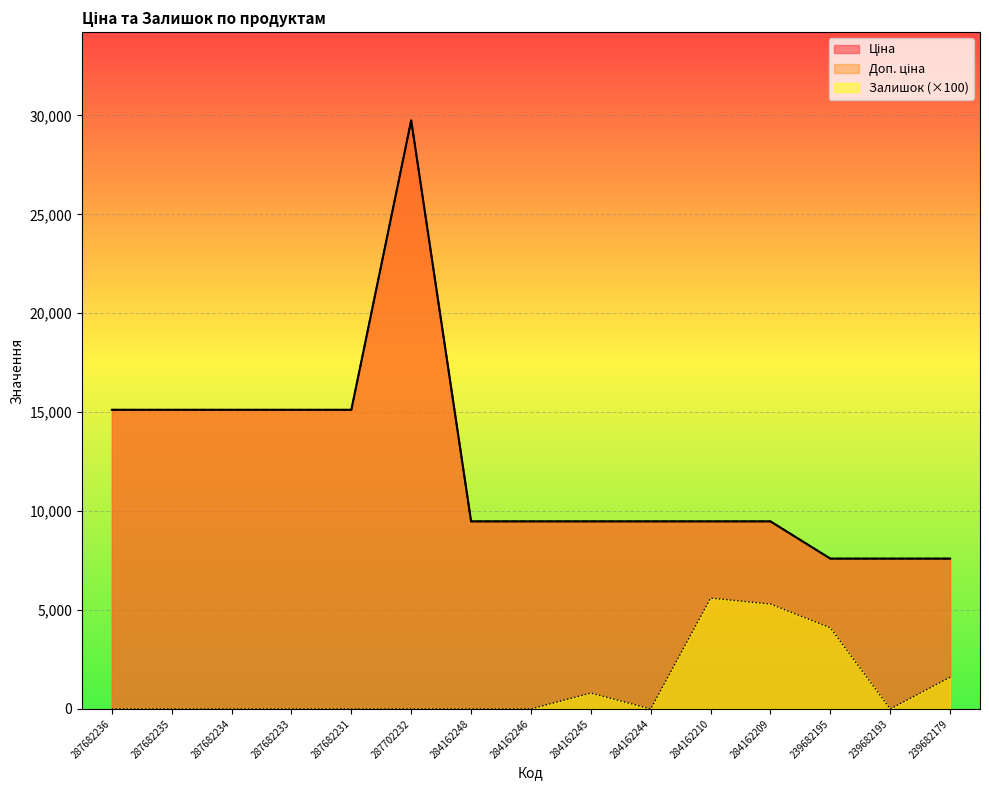

Rank the series by their maximum value, from highest to lowest.

Ціна, Доп. ціна, Залишок